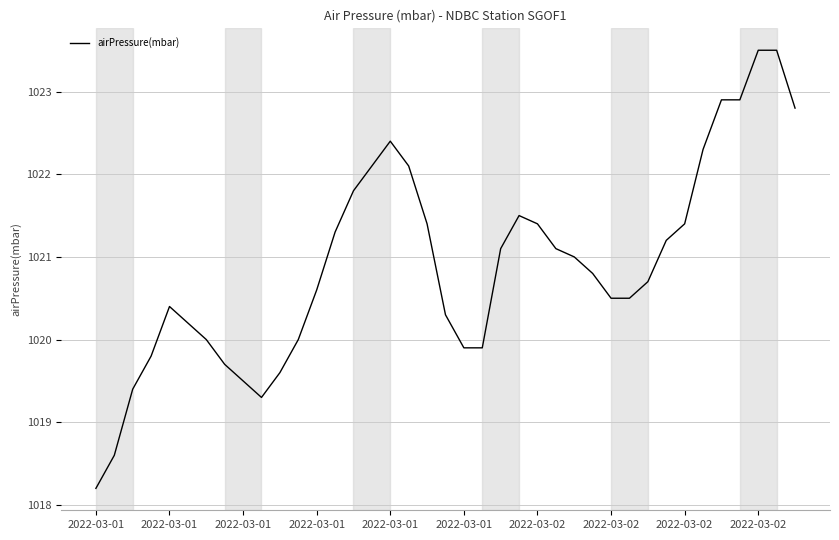

What is the minimum value shown in the chart?

1018.2